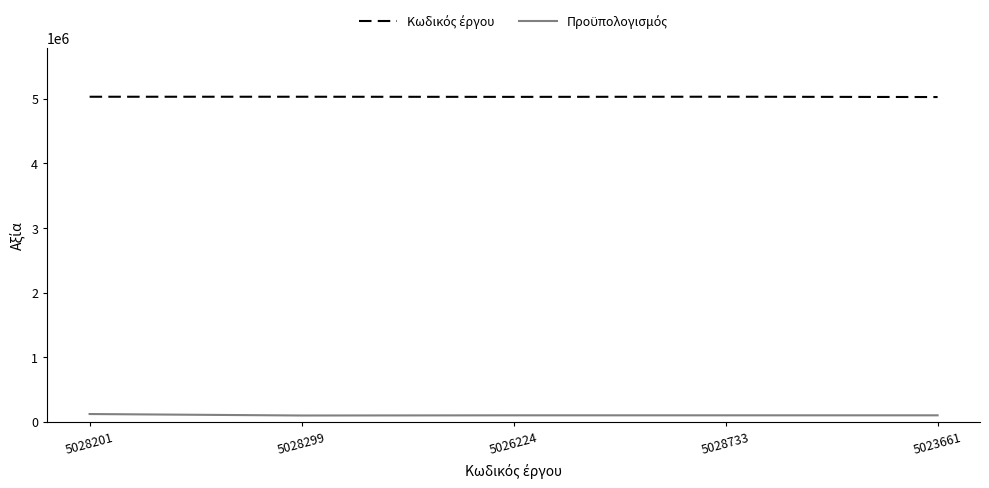

What is the maximum value shown in the chart?

5028733.0